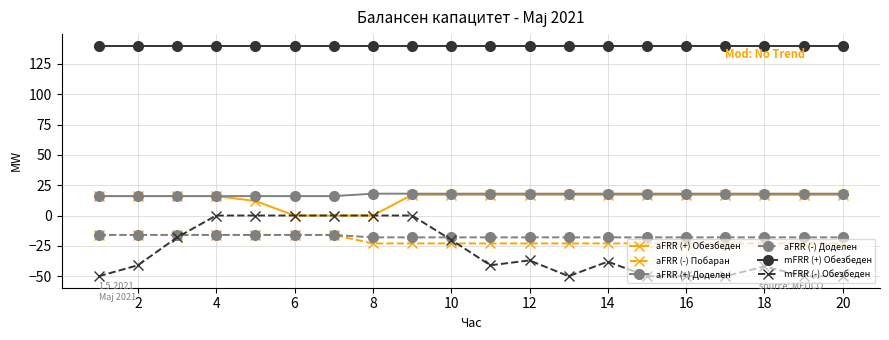

How many data points does each series have?

20